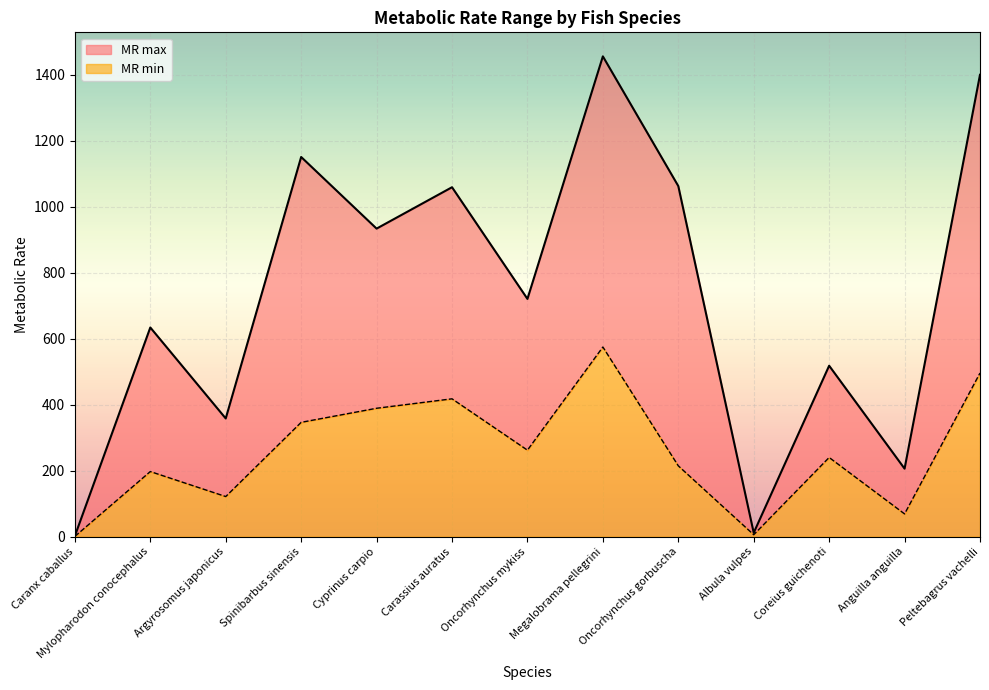

What are all the series names shown in the legend?

MR max, MR min